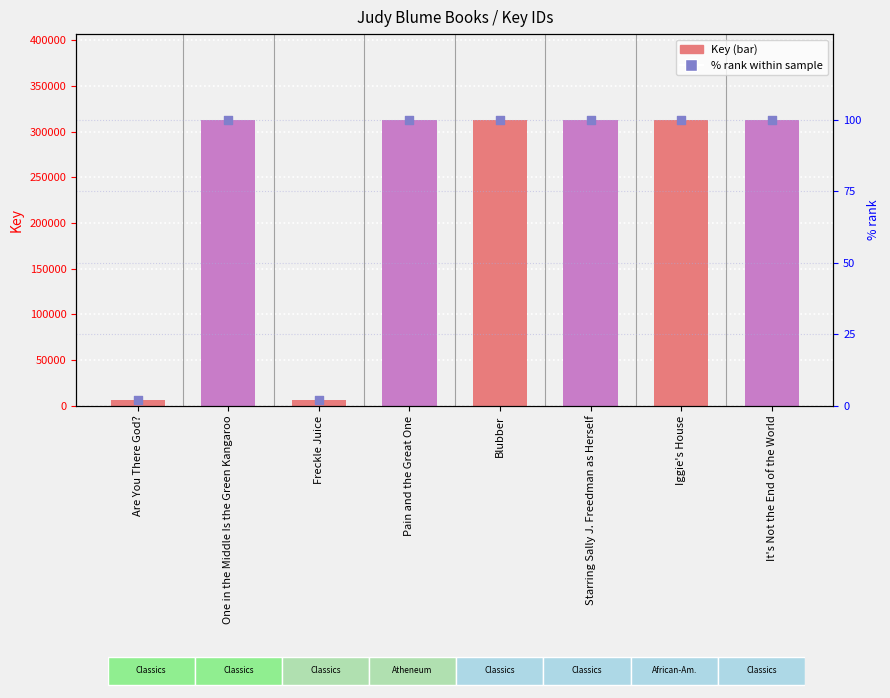

Which series has the widest spread of Y values?

Key